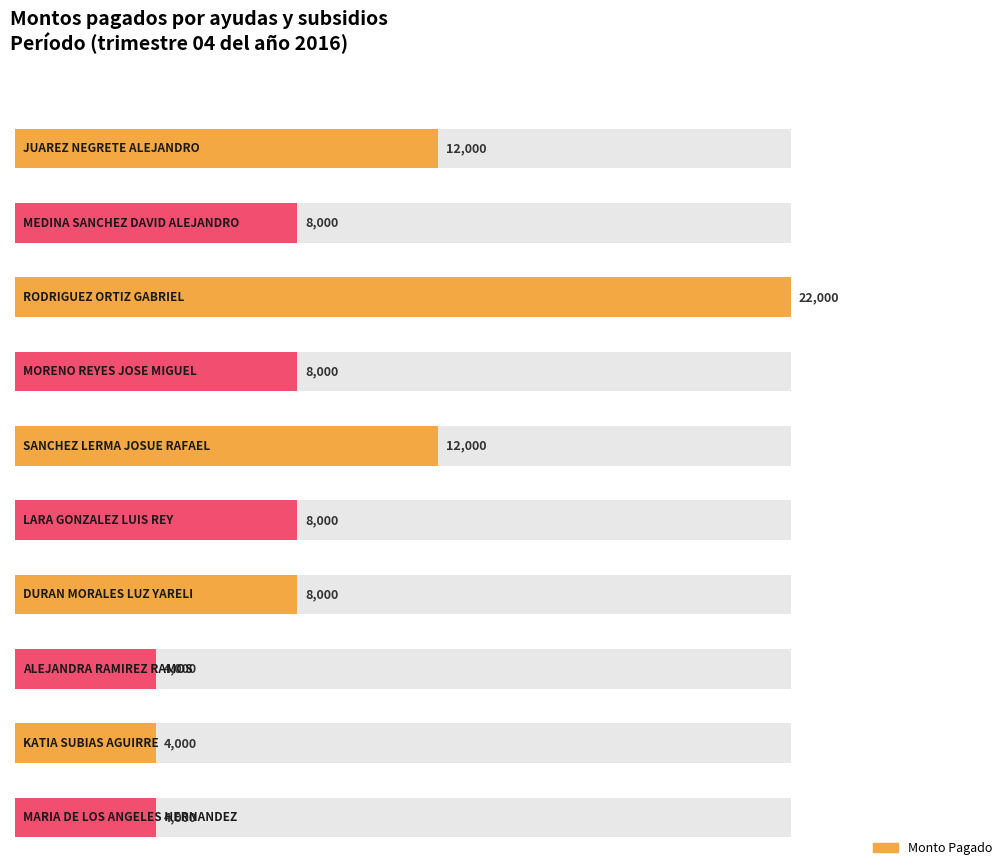

What is the label of the 1st bar from the left?

JUAREZ NEGRETE ALEJANDRO